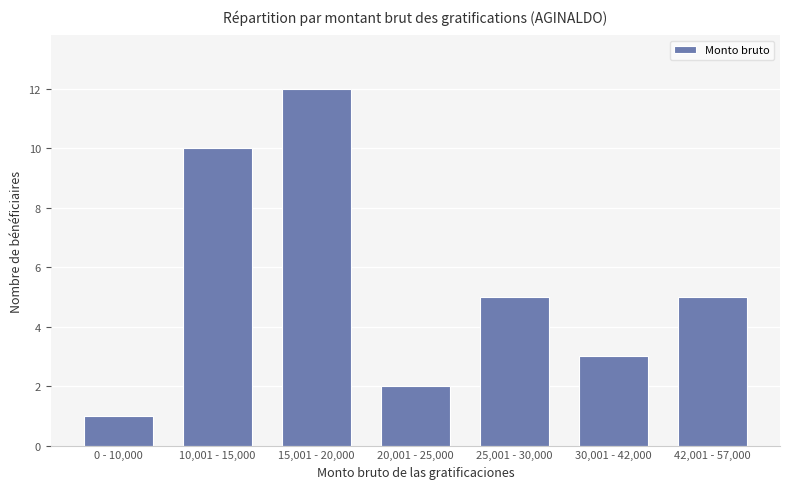

What is the change in value from 10,001 - 15,000 to 25,001 - 30,000?

-5